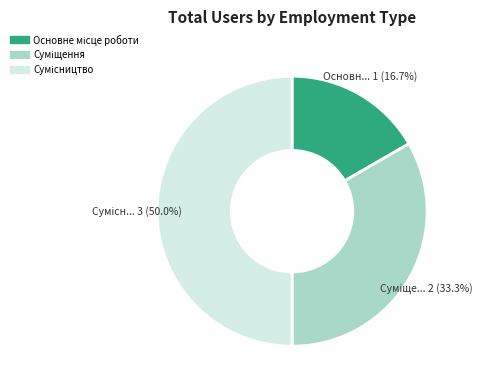

How many slices are in this pie chart?

3